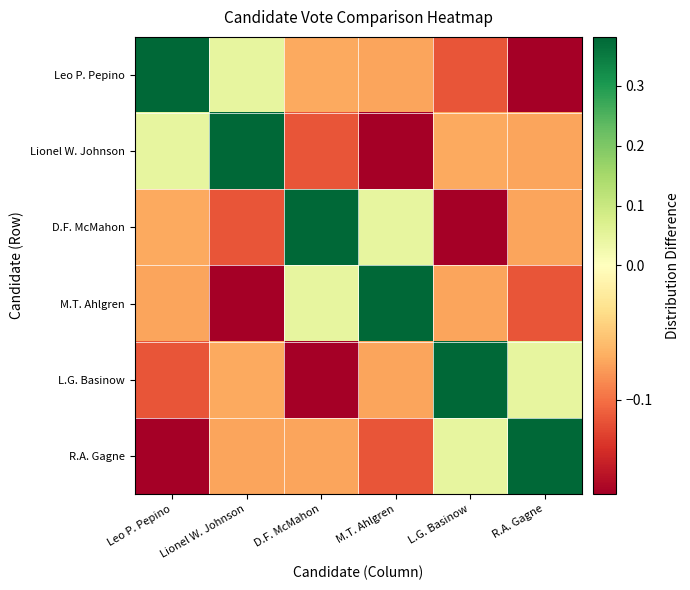

Between D.F. McMahon and L.G. Basinow, which series saw the biggest shift?

D.F. McMahon